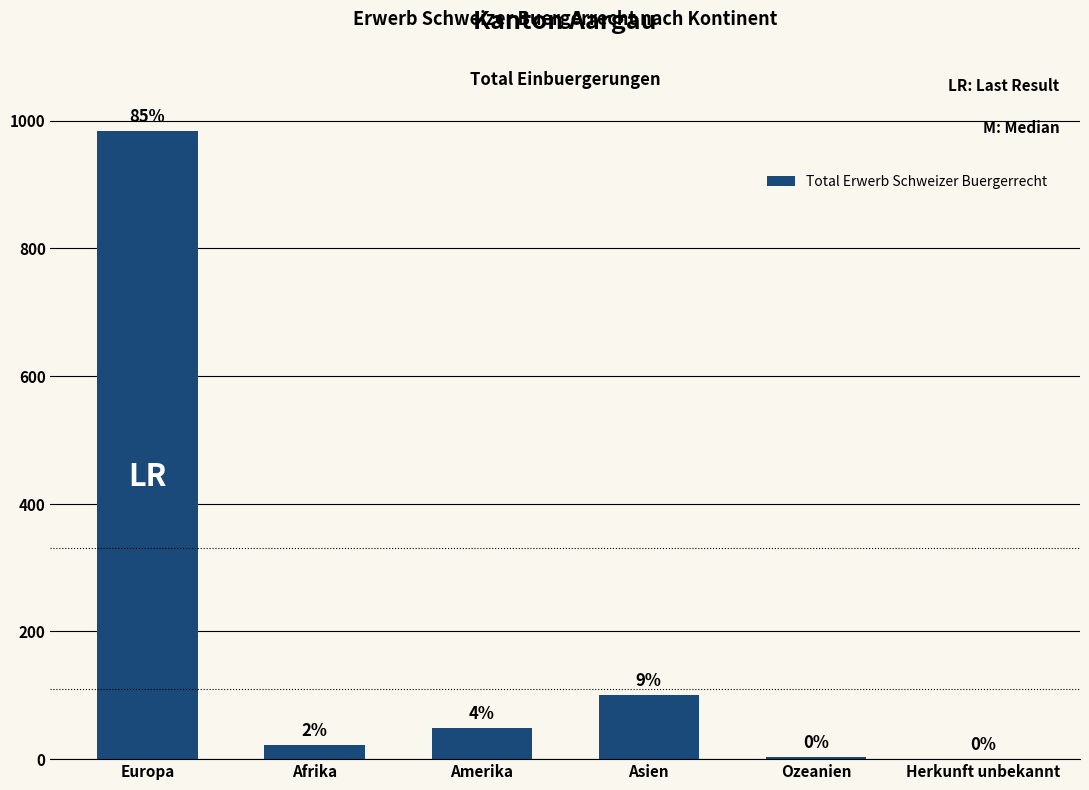

What position from the left is Afrika?

2